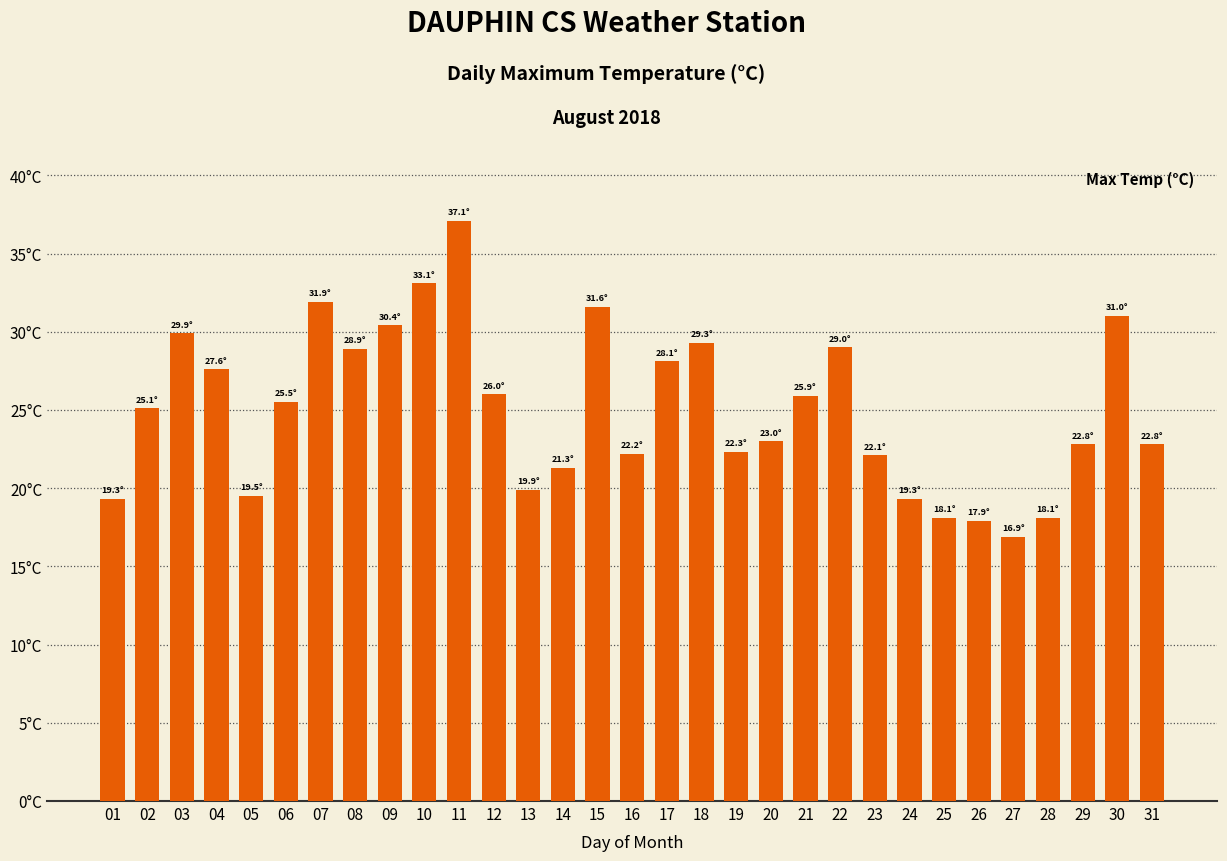

What is the change in value from 18 to 23?

-7.2